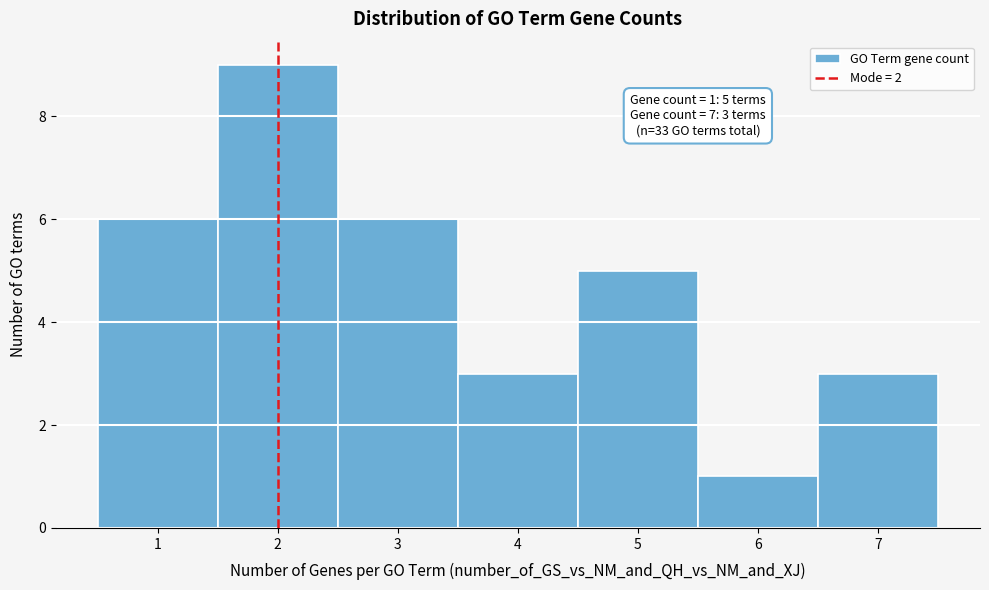

Which range on the x-axis has the tallest bar?

1.5 to 2.5